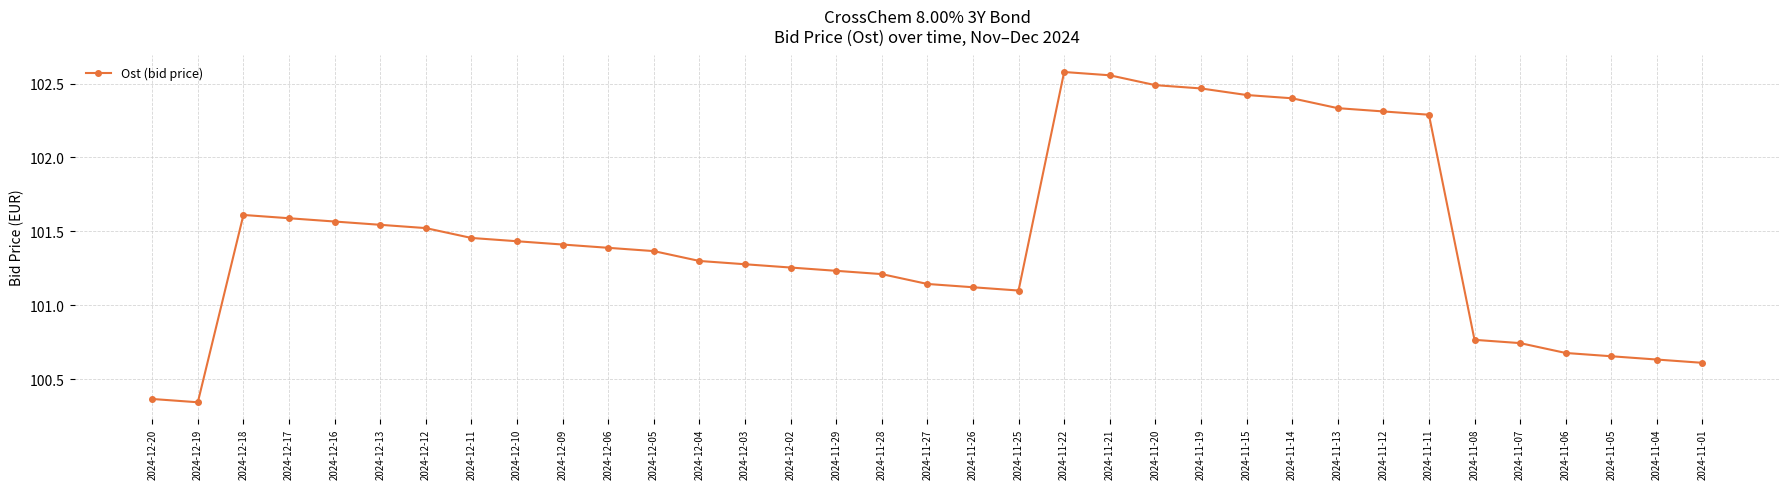

The value at 2024-12-19 is 133.5. True or false?

False